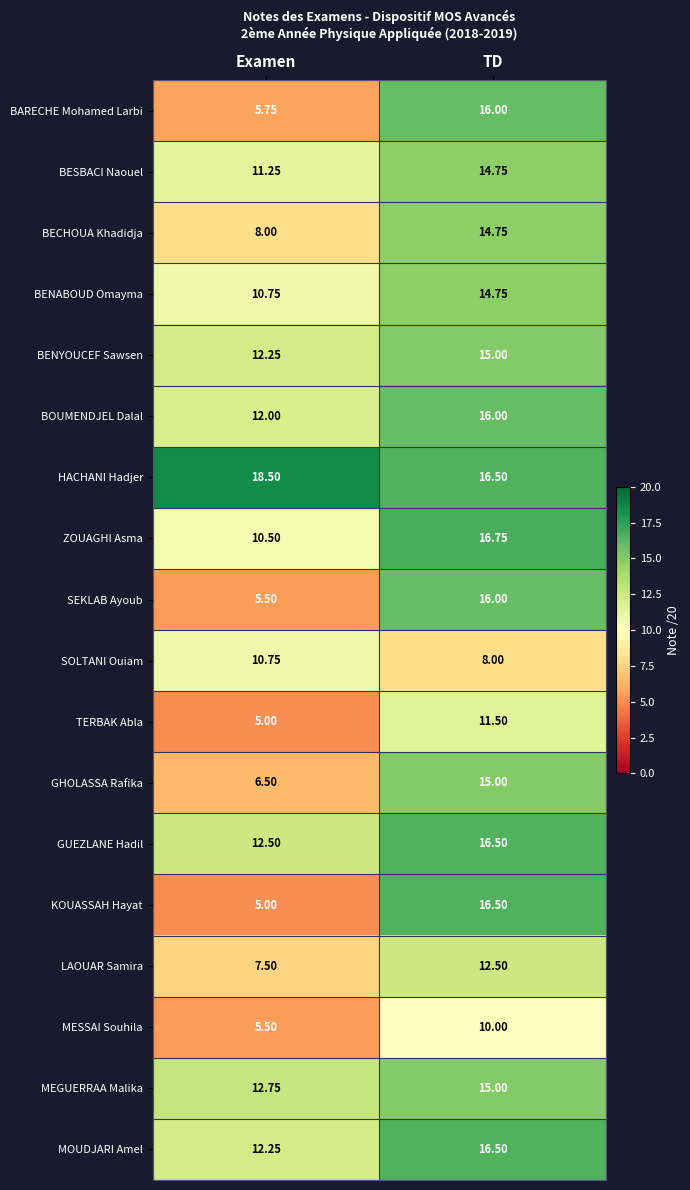

How many data points in BECHOUA Khadidja are less than 14?

1